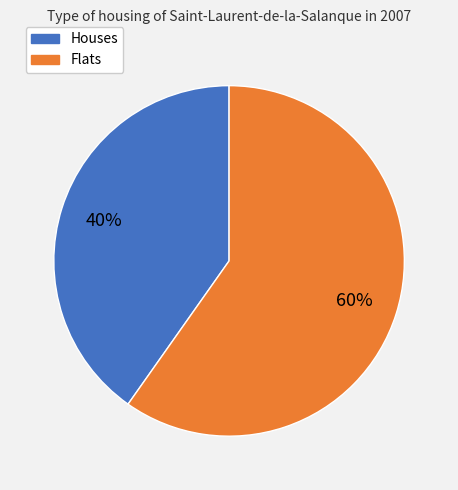

Is there any slice that represents more than half of the pie?

Yes